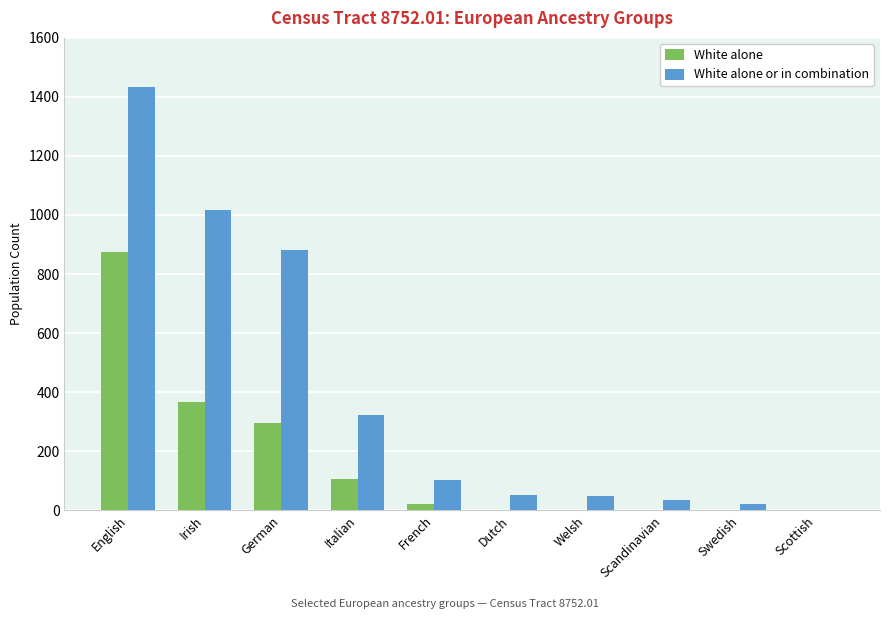

Are the bars horizontal?

No